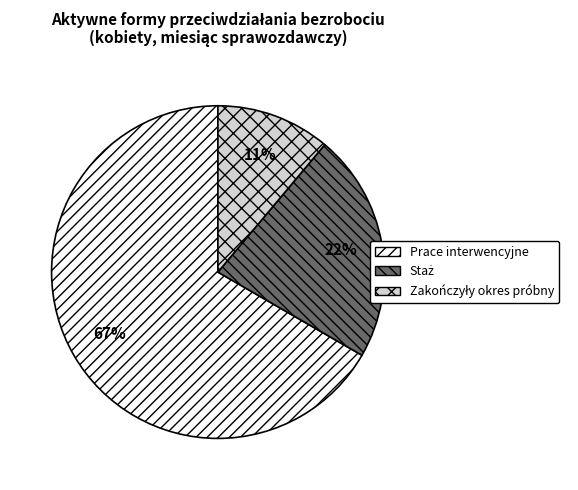

True or false: Prace interwencyjne accounts for 67% of the total.

True